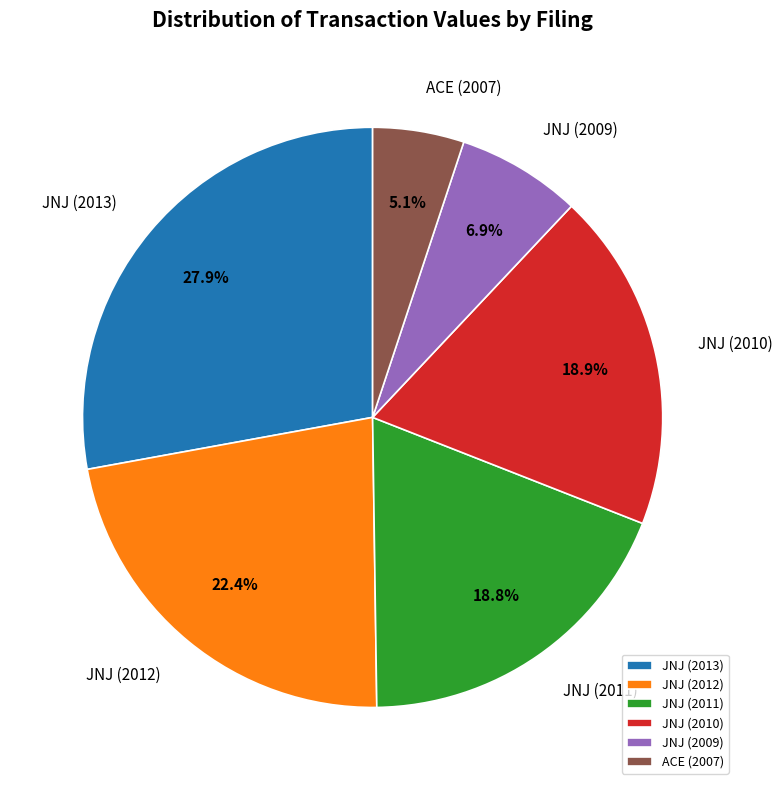

How many segments does this pie chart have?

6